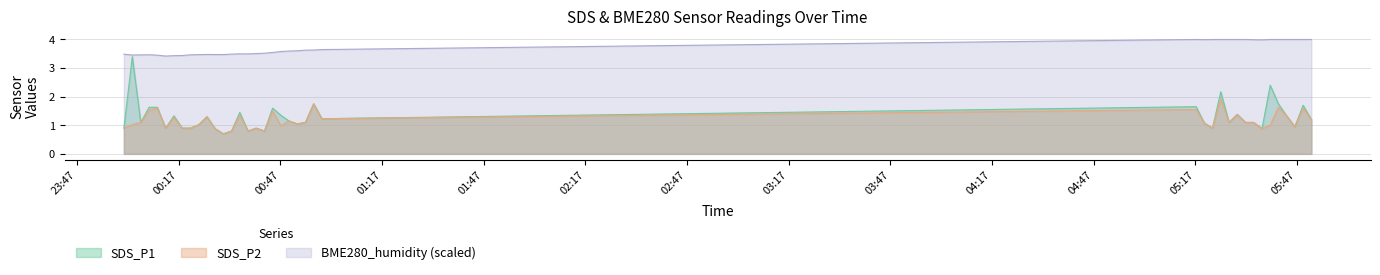

Rank the categories by SDS_P2 value from highest to lowest.

2021/11/23 05:24:33, 2021/11/23 00:56:49, 2021/11/23 05:41:34, 2021/11/23 00:10:41, 2021/11/23 05:48:52, 2021/11/23 05:17:17, 2021/11/23 00:08:15, 2021/11/23 00:44:43, 2021/11/23 05:29:25, 2021/11/23 00:35:01, 2021/11/23 05:44:00, 2021/11/23 00:25:20, 2021/11/23 00:15:35, 2021/11/23 00:59:15, 2021/11/23 05:51:18, 2021/11/23 00:49:33, 2021/11/23 00:05:48, 2021/11/23 00:54:24, 2021/11/23 05:27:00, 2021/11/23 05:31:51, 2021/11/23 05:34:16, 2021/11/23 05:19:42, 2021/11/23 00:51:59, 2021/11/23 00:03:18, 2021/11/23 00:22:54, 2021/11/23 05:39:09, 2021/11/23 00:47:08, 2021/11/23 05:46:25, 2021/11/23 00:00:49, 2021/11/23 00:13:08, 2021/11/23 00:18:02, 2021/11/23 00:20:27, 2021/11/23 00:39:52, 2021/11/23 05:22:07, 2021/11/23 00:27:45, 2021/11/23 05:36:44, 2021/11/23 00:32:36, 2021/11/23 00:37:27, 2021/11/23 00:42:18, 2021/11/23 00:30:11